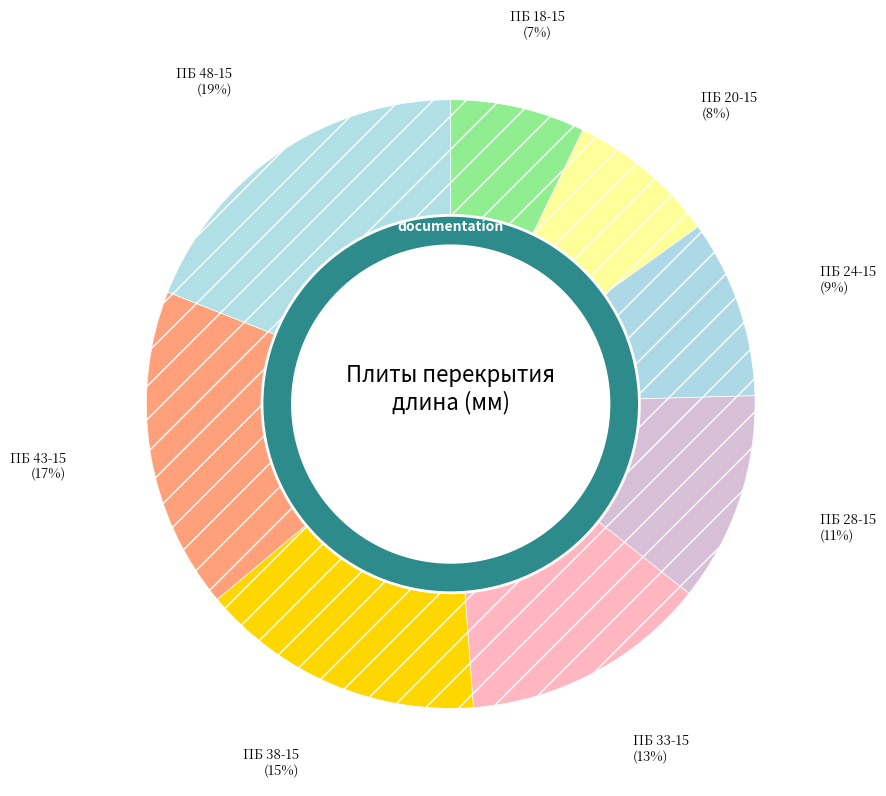

How much of the chart is everything except ПБ 24-15?

90.5%